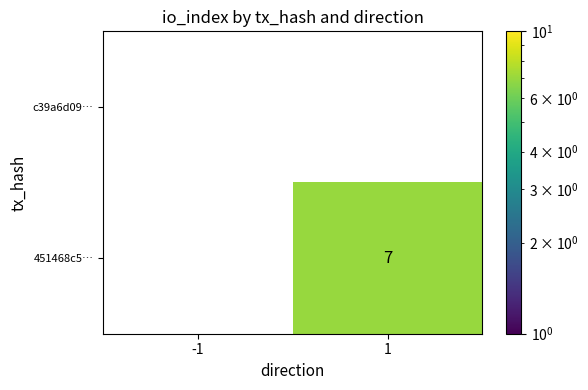

What is the smallest value displayed?

7.0